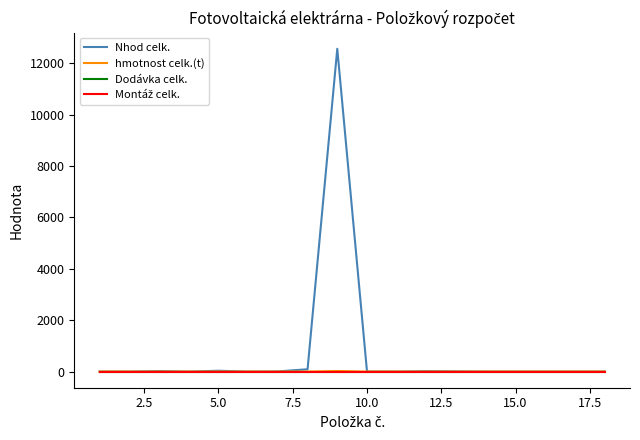

Is this an area chart (filled region under the line)?

No